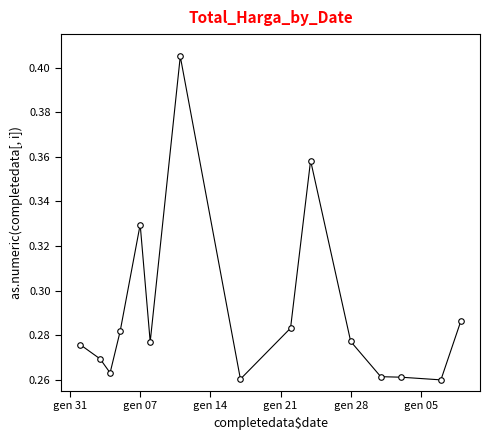

What is the sum of all values?

4.4